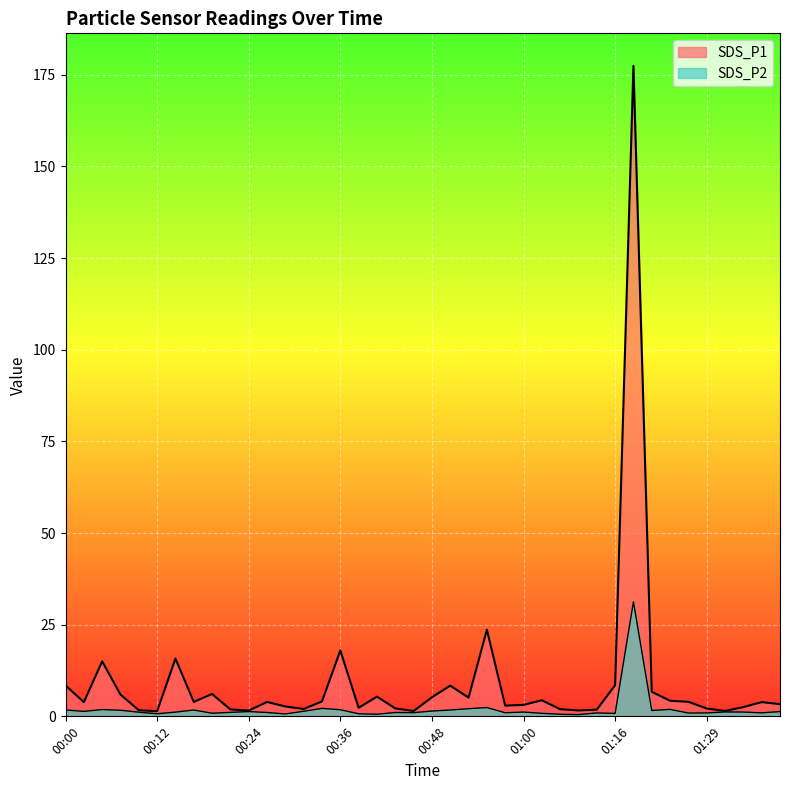

Is the value of SDS_P1 at 01:39 greater than the value of SDS_P2 at 01:26?

Yes